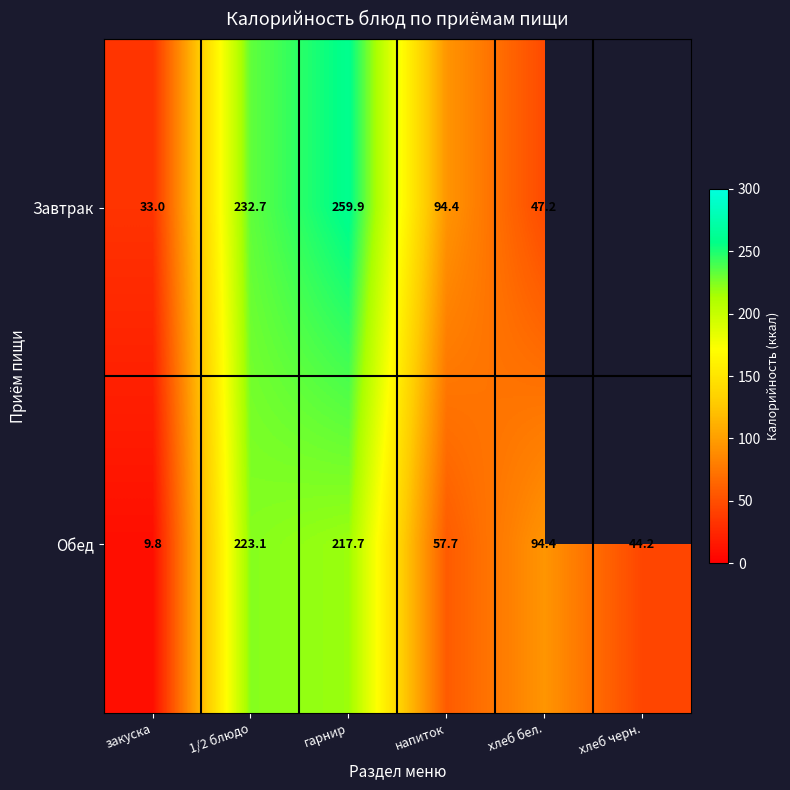

Which has a higher value, хлеб бел. or закуска?

хлеб бел.